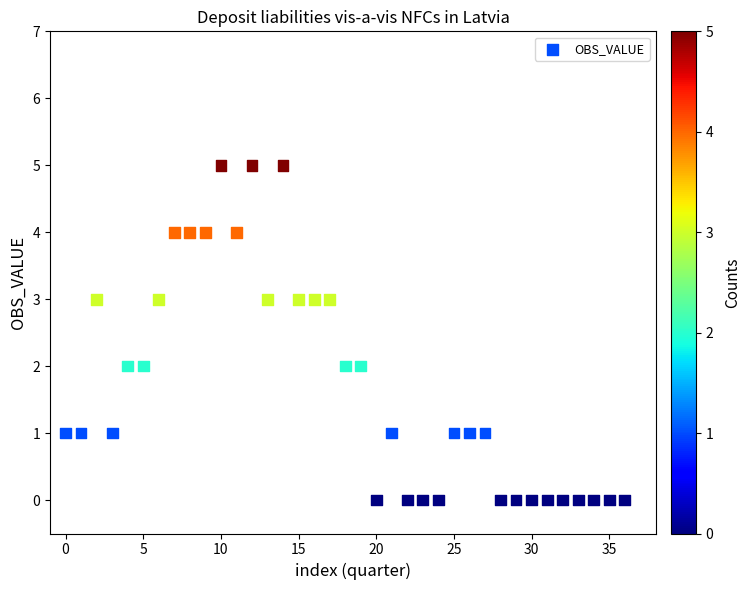

What is the range of Y values (max minus min)?

5